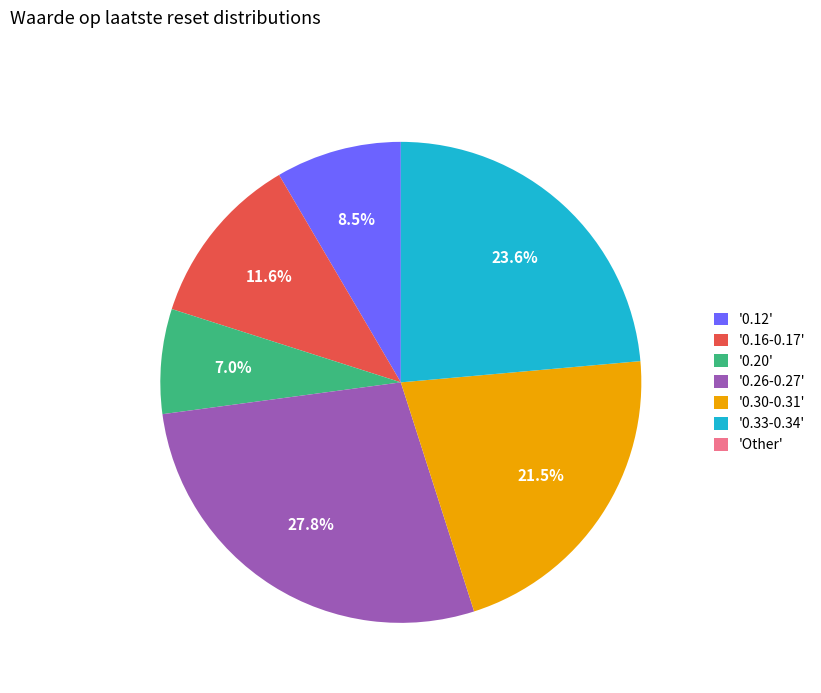

Which has a higher value, '0.33-0.34' or '0.16-0.17'?

'0.33-0.34'